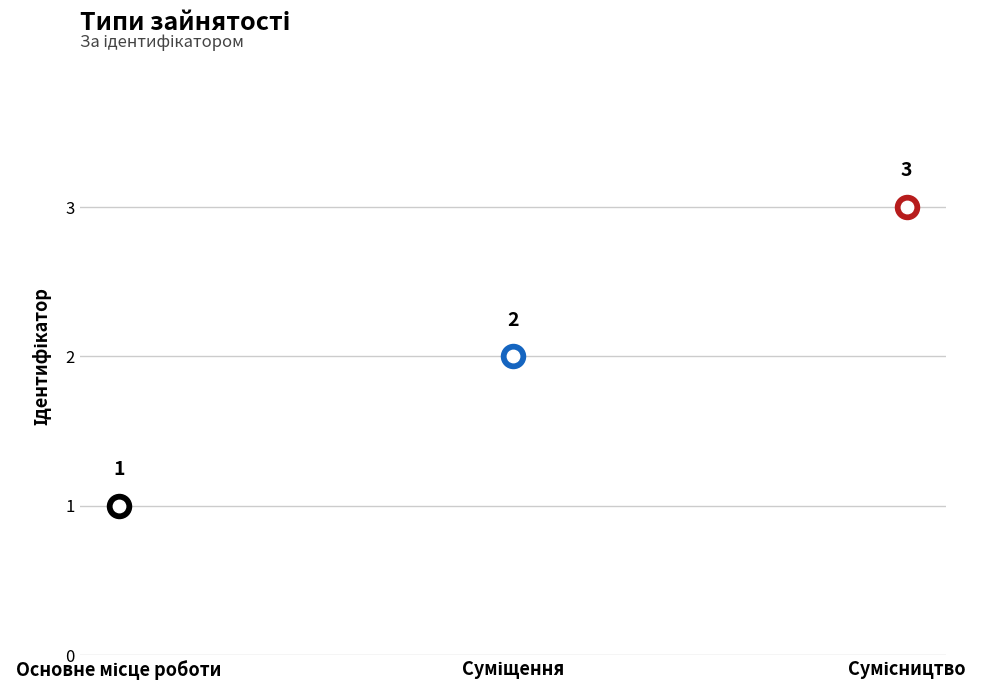

Between Сумісництво and Суміщення, which is larger?

Сумісництво